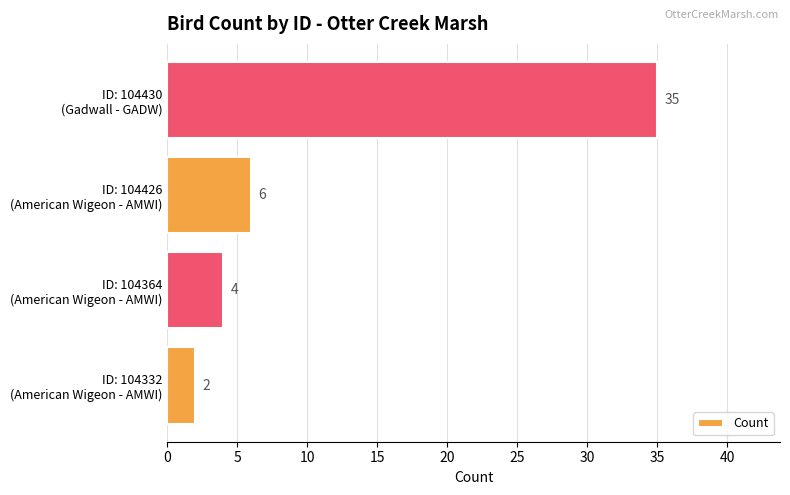

Does the chart contain any negative values?

No